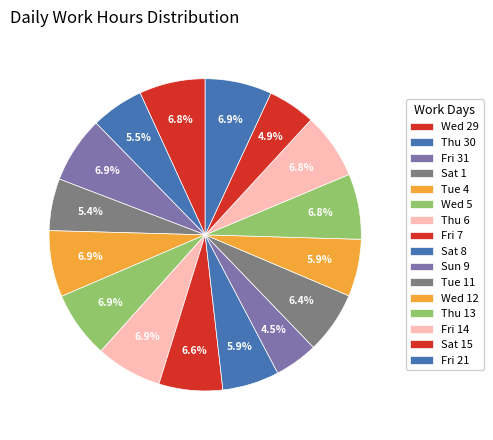

Count the number of slices in the pie.

16